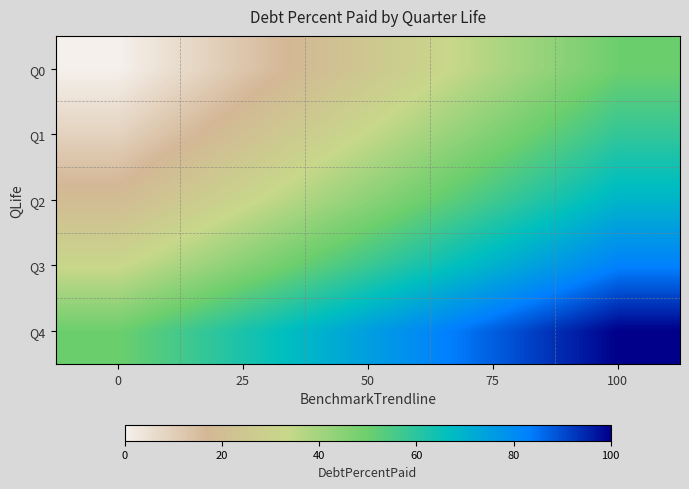

List the series in order of their overall mean, highest first.

Q4, Q3, Q2, Q1, Q0